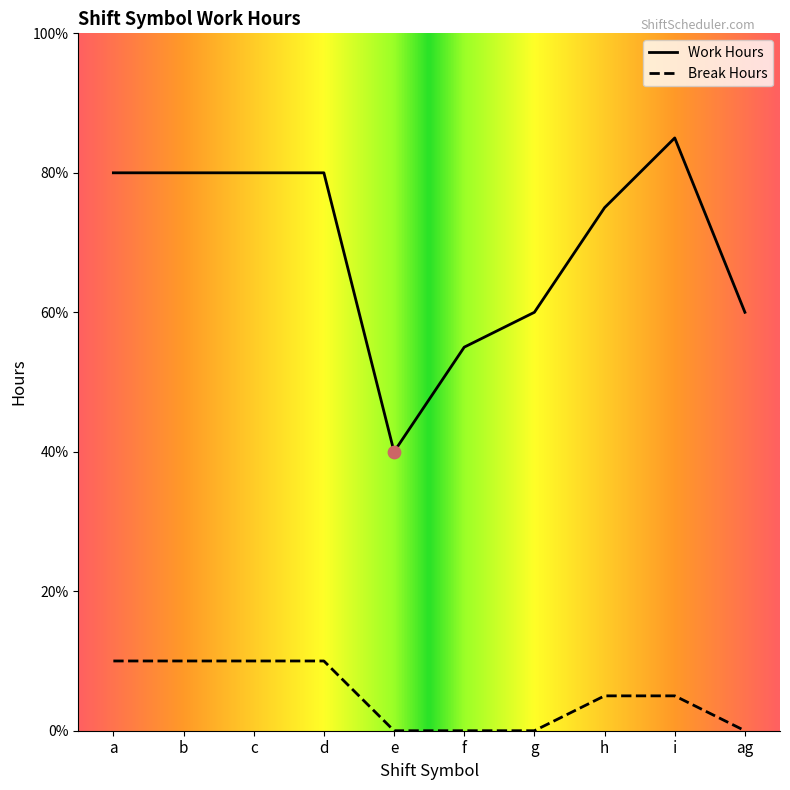

At how many categories does at least one series exceed 8?

1